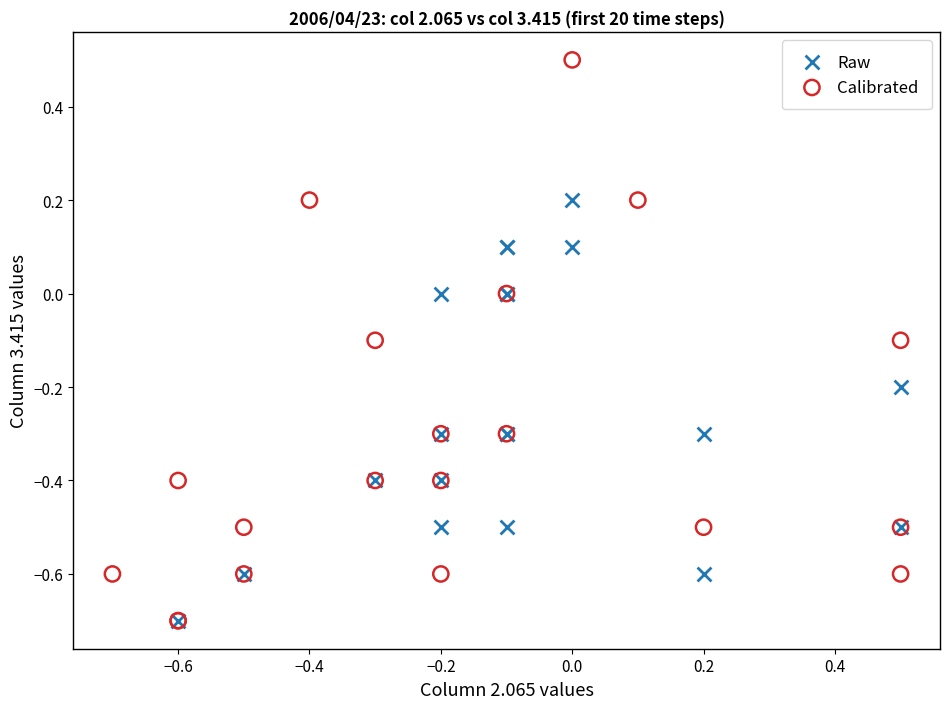

Which series has the largest Y range (max minus min)?

Calibrated